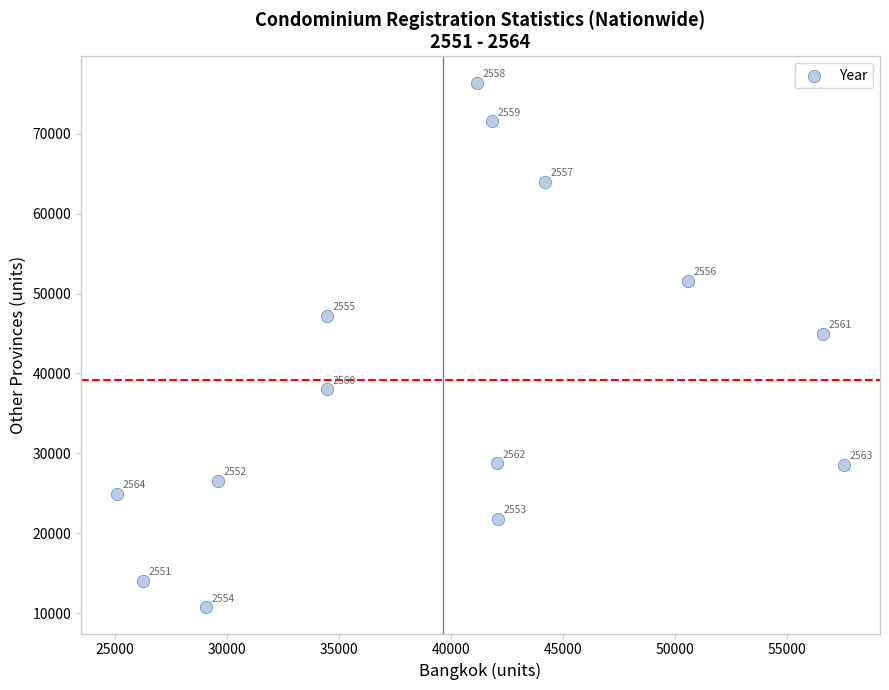

What is the range of X values (max minus min)?

32431